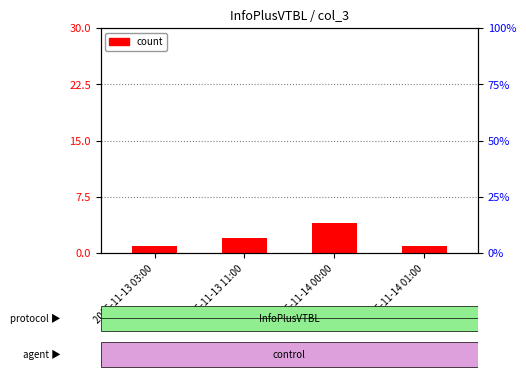

Reading left to right, extract all data points from this chart.

2016-11-13 03:00=1	2016-11-13 11:00=2	2016-11-14 00:00=4	2016-11-14 01:00=1